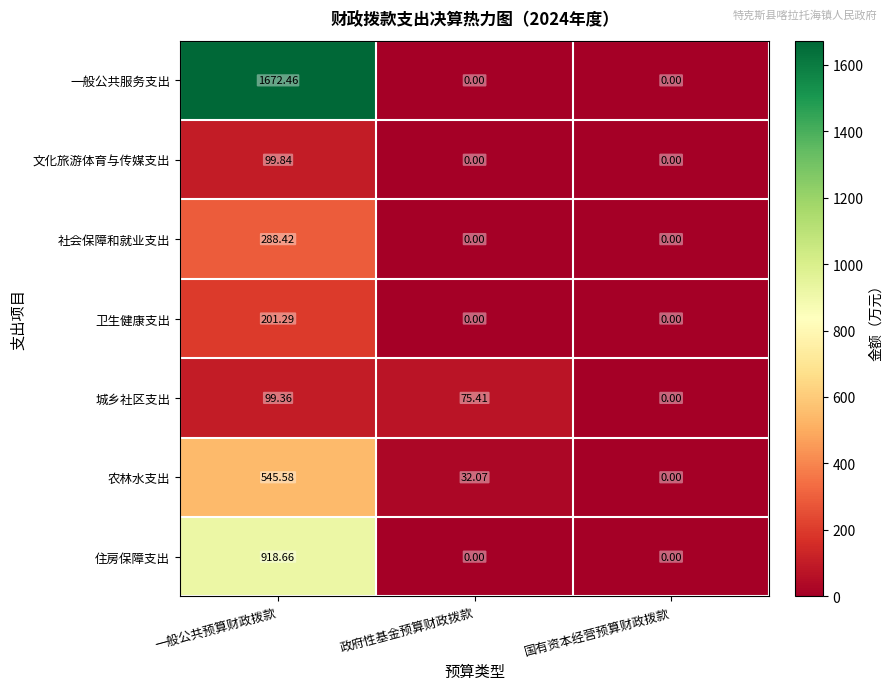

Count the number of data series in this chart.

7